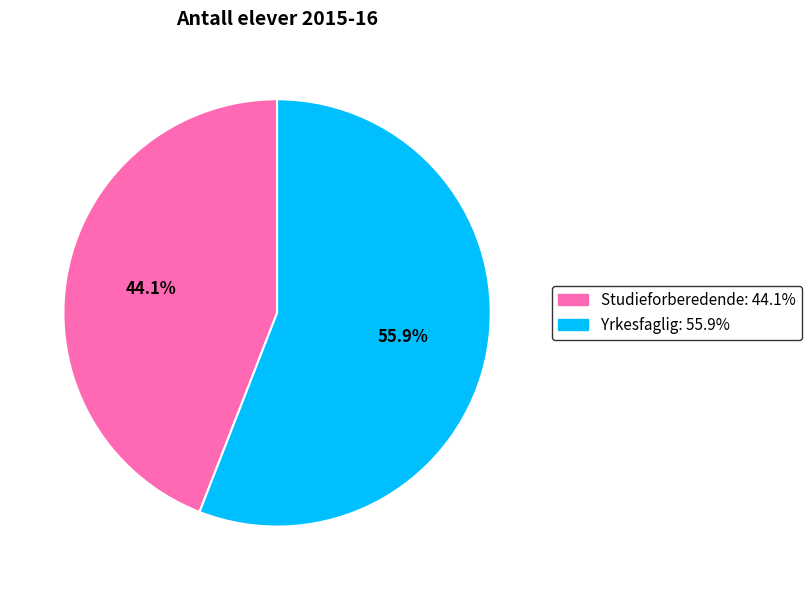

Is Studieforberedende the majority of the pie?

No